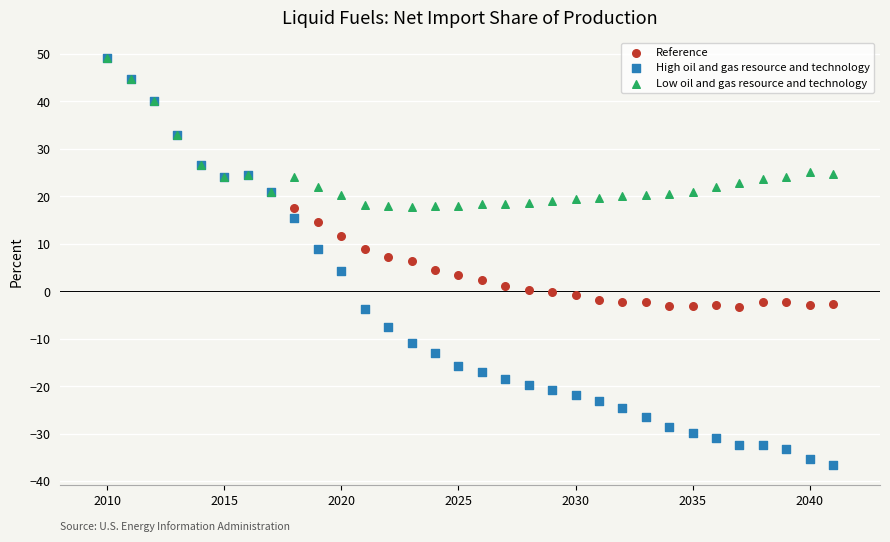

What are all the series names shown in the legend?

Reference, High oil and gas resource and technology, Low oil and gas resource and technology